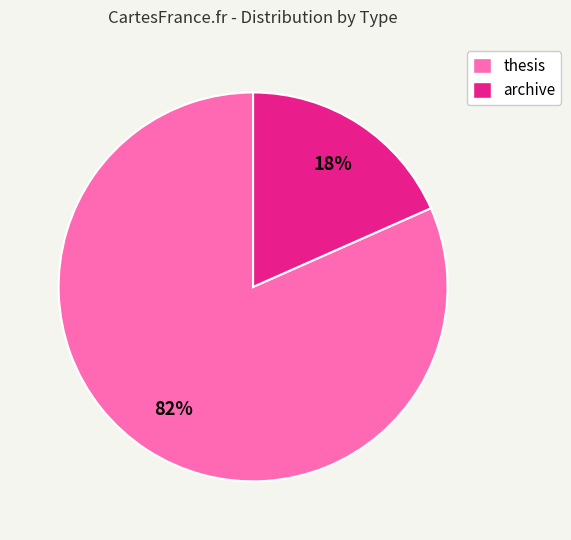

Is it true that archive is 31% of the pie?

False